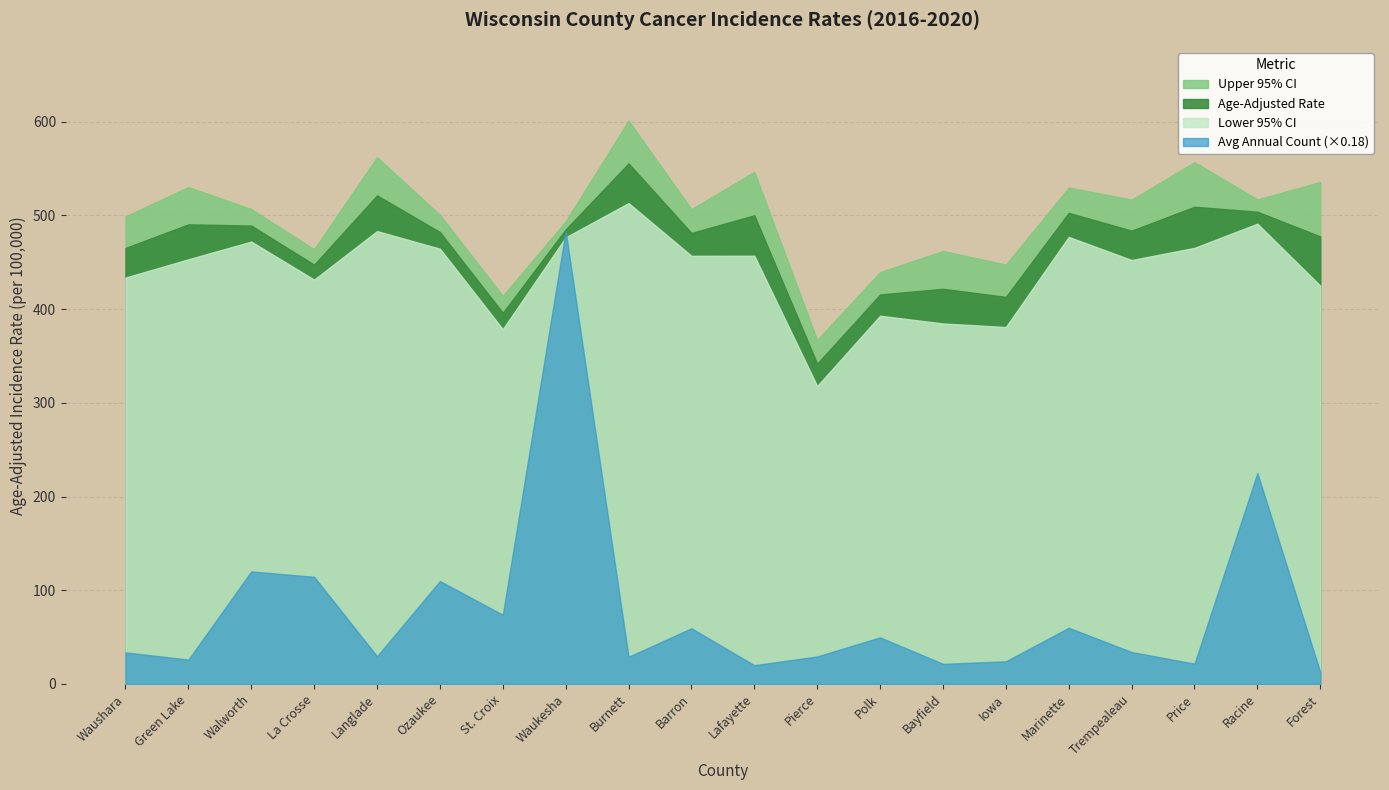

Which series has the widest spread of values?

Average Annual Count